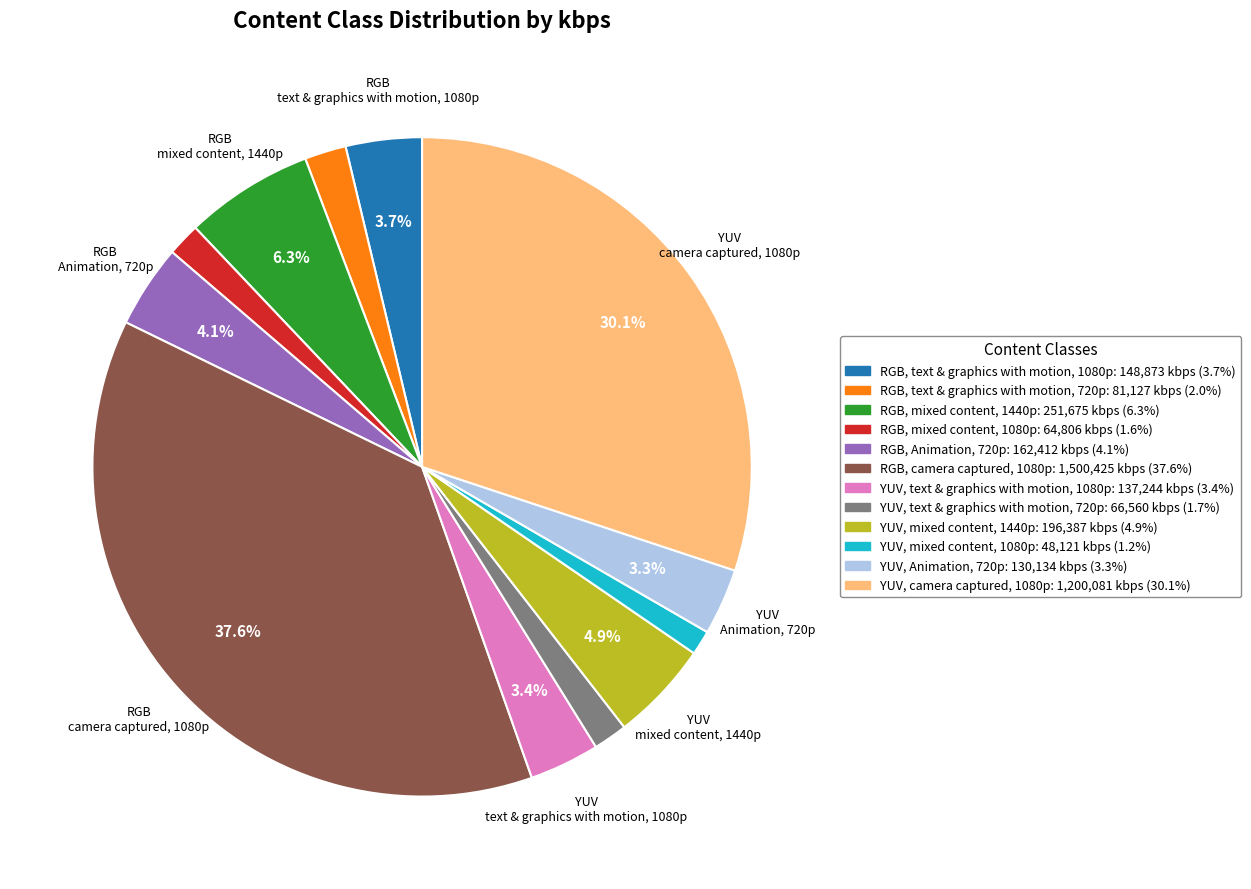

Which slice is the largest?

RGB, camera captured, 1080p